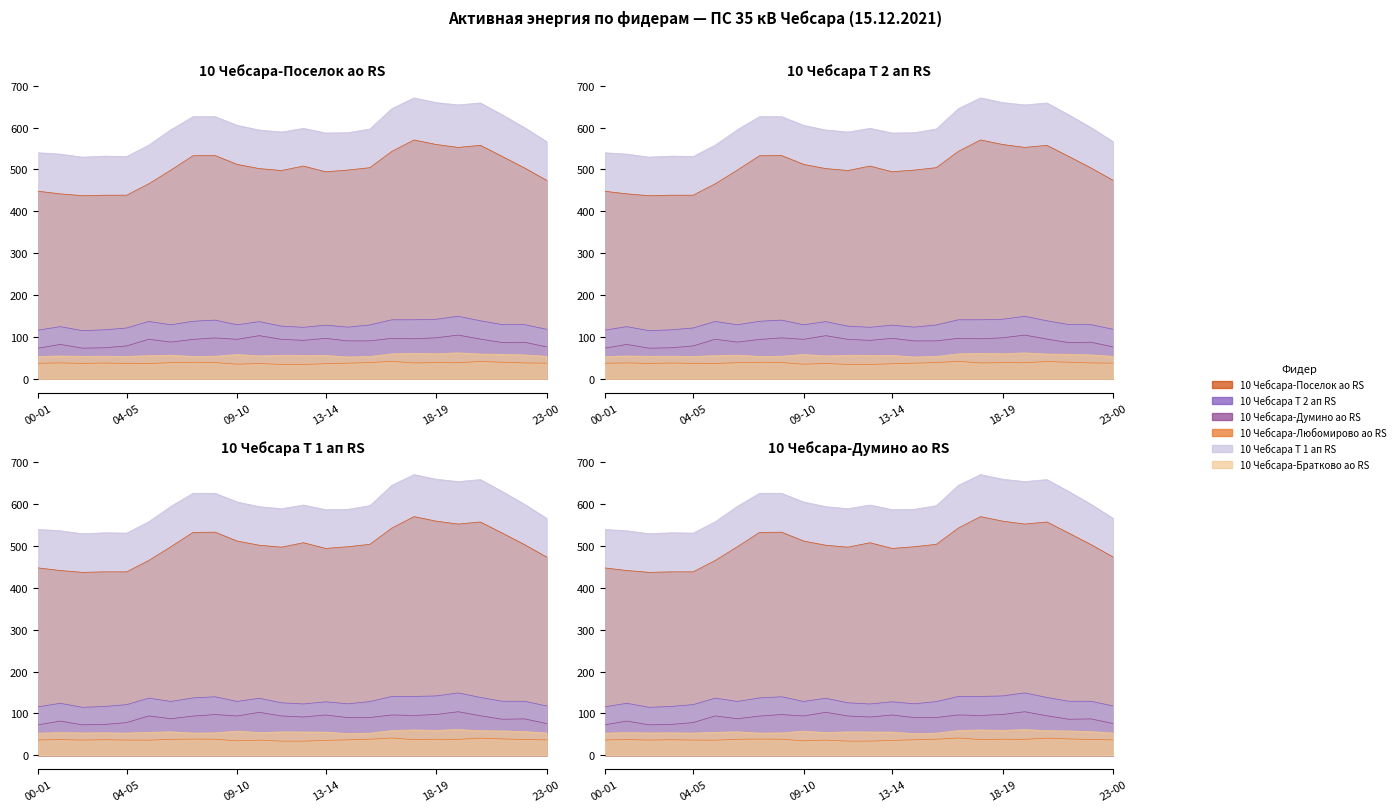

What value does the 10 Чебсара-Думино ао RS series have at 15-16?

90.4